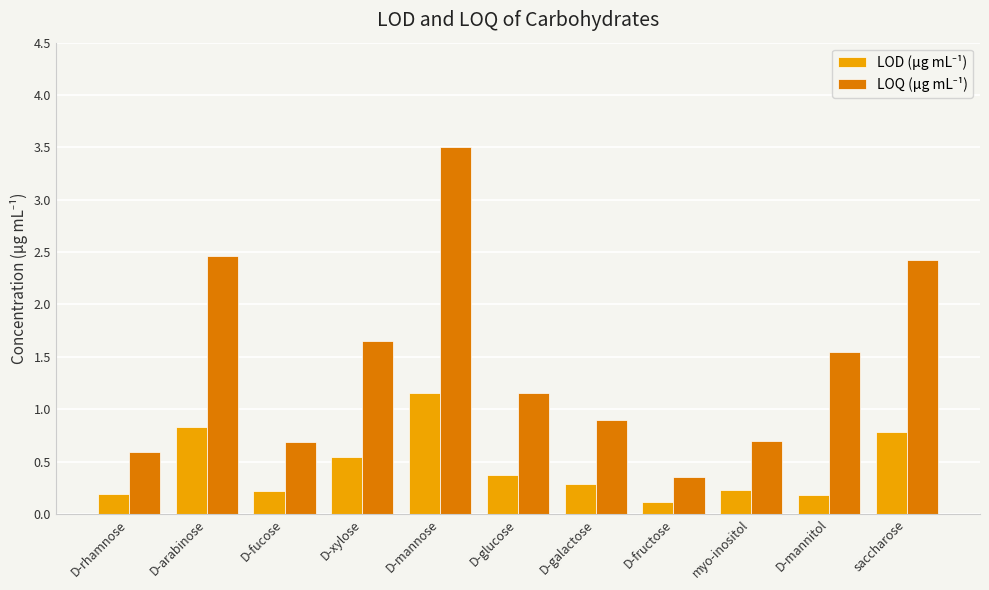

What is the total value across all series at D-galactose?

1.2